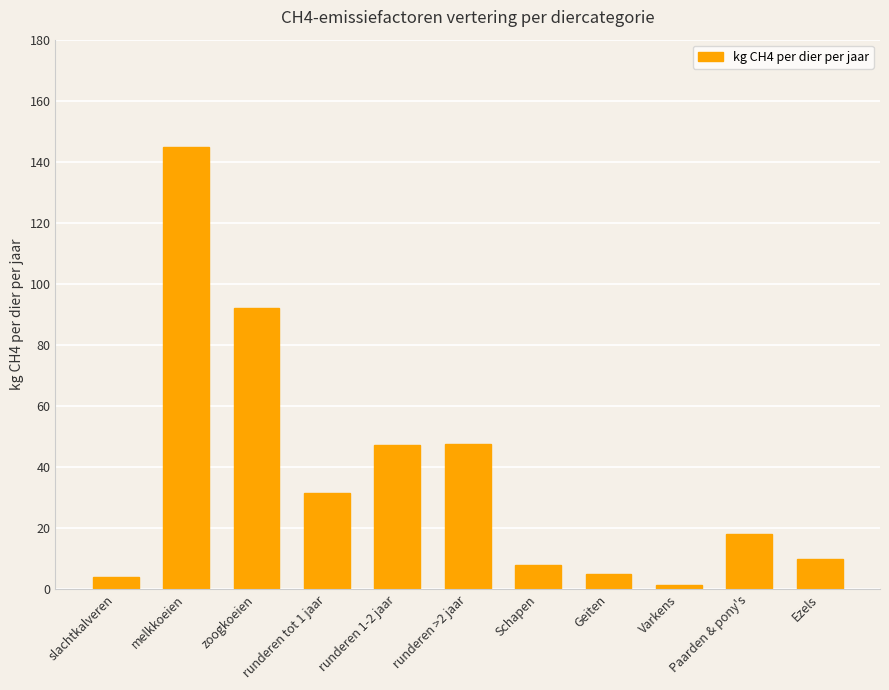

Where is the data nearest to the value 73?

zoogkoeien